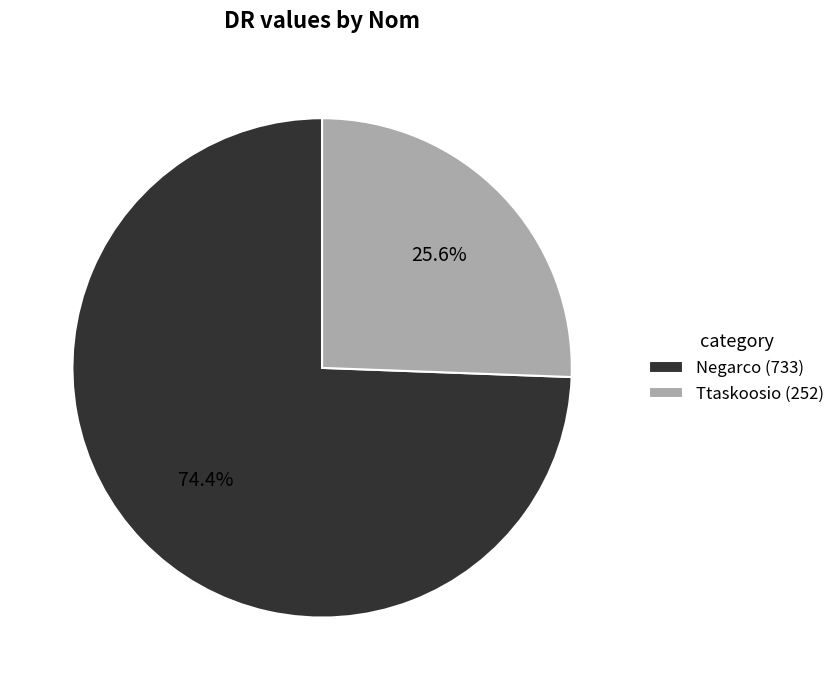

How much of the chart is everything except Negarco?

25.6%